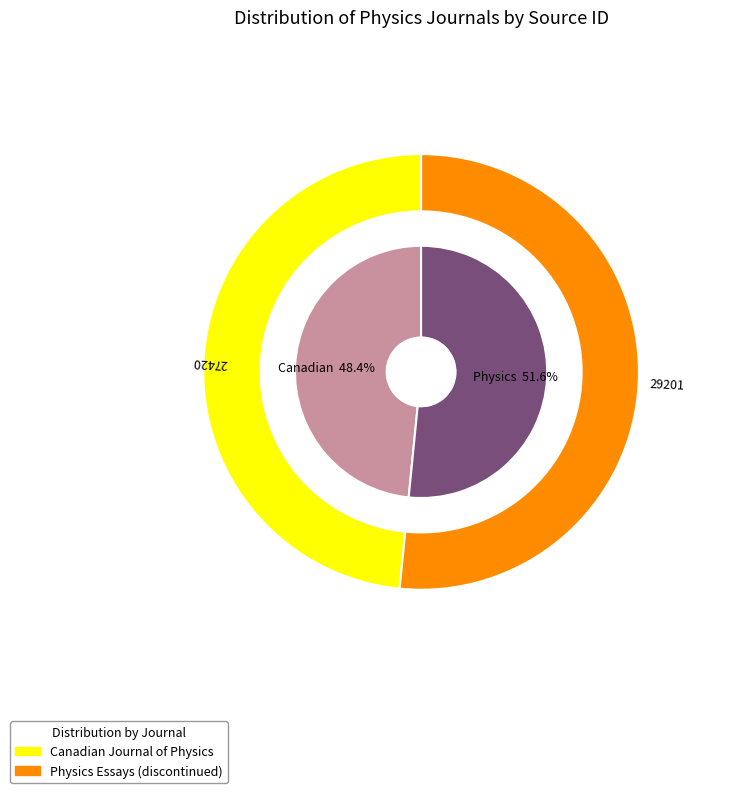

To the nearest percent, what is the average slice percentage?

50%